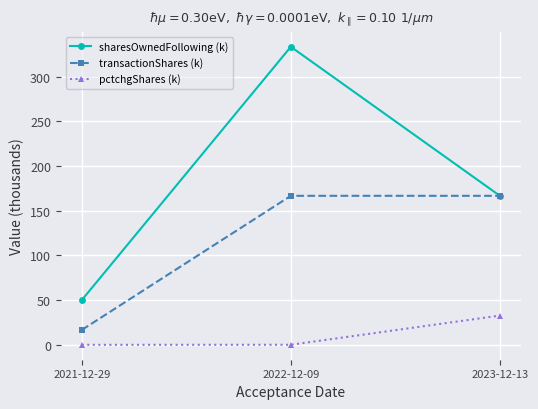

The sharesOwnedFollowing (k) series shows 56.1 at 2023-12-13. True or false?

False